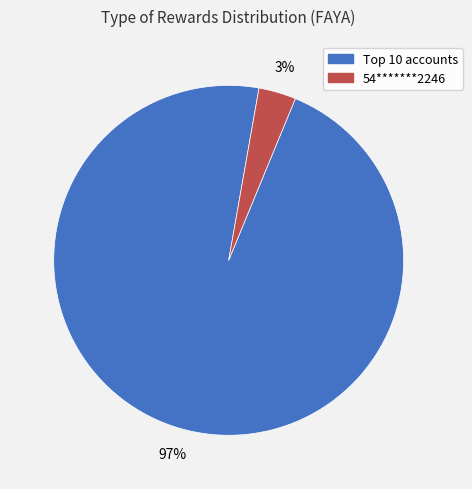

Which slice is the largest?

Top 10 accounts